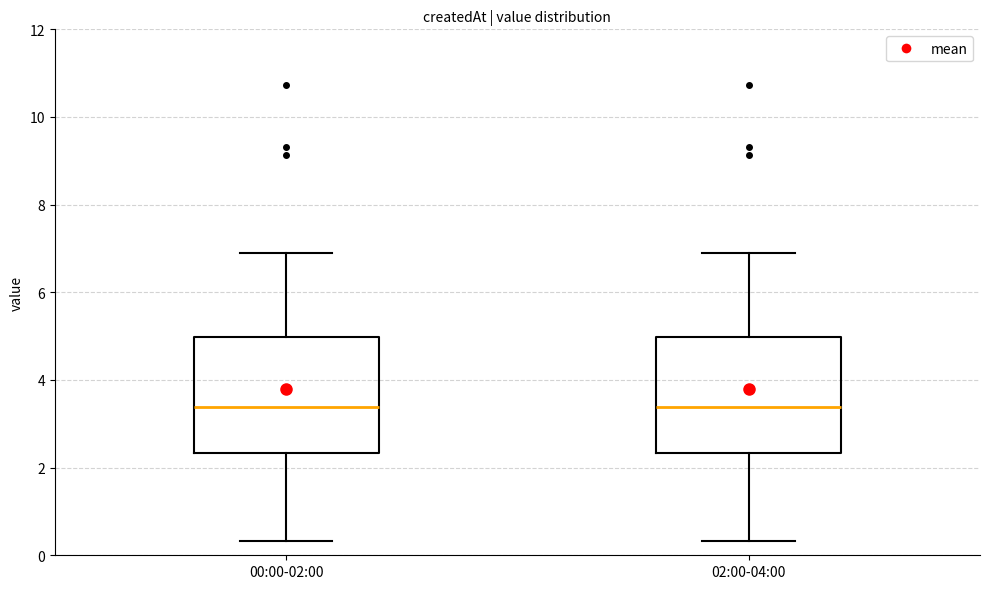

Where is the upper edge of the box for 02:00-04:00 on the y-axis? The values are not printed on the chart, so give them approximately, as read against the axis.

5.0